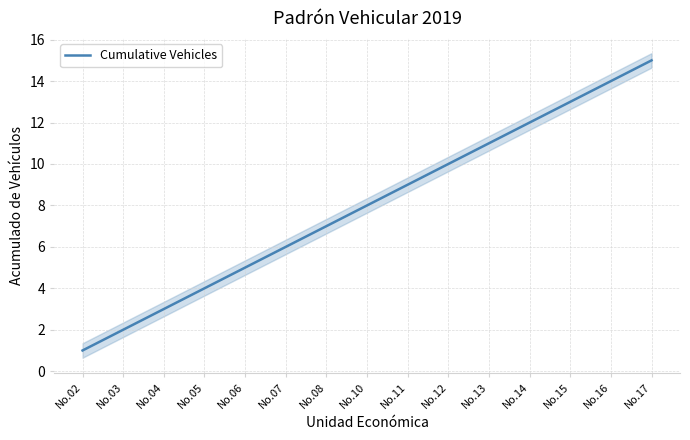

True or false: there are more than 1 points higher than both neighbors.

False